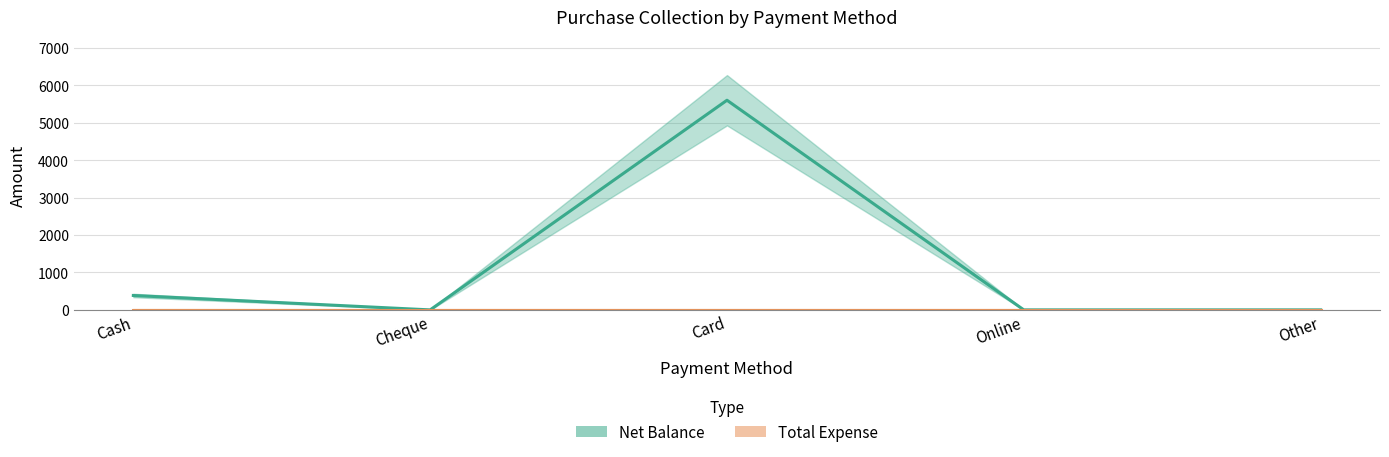

What is the label of the 2nd point from the left?

Cheque